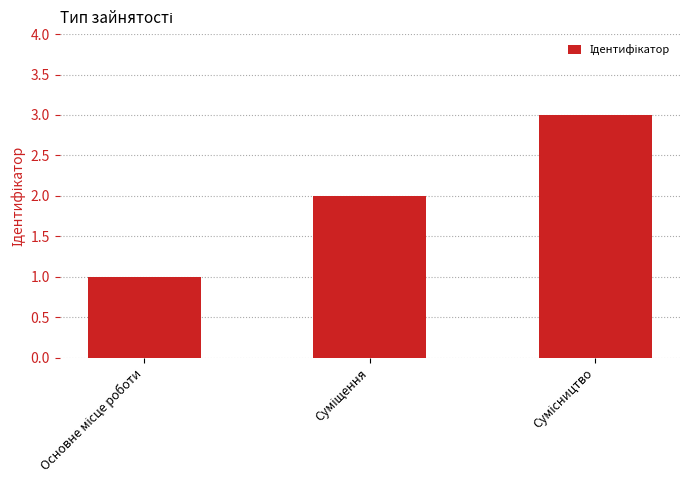

What is the sum of all values?

6